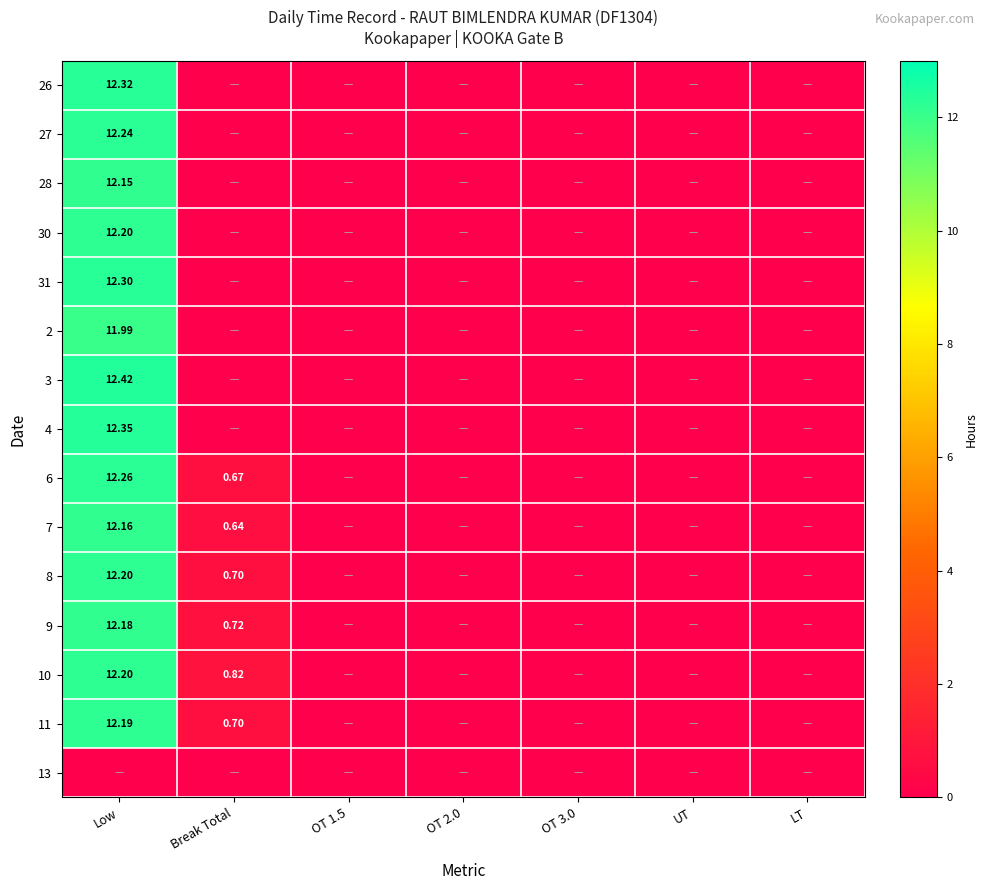

Is the value of 9 at Low greater than the value of 6 at Break Total?

Yes